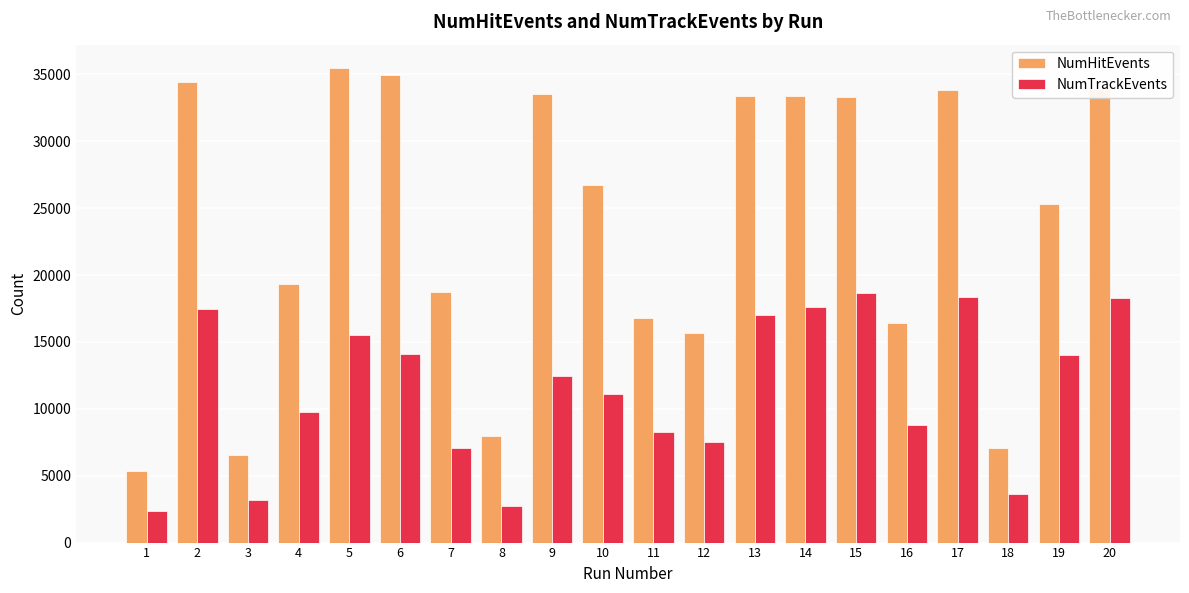

How many values in the NumHitEvents series are below 26708?

10